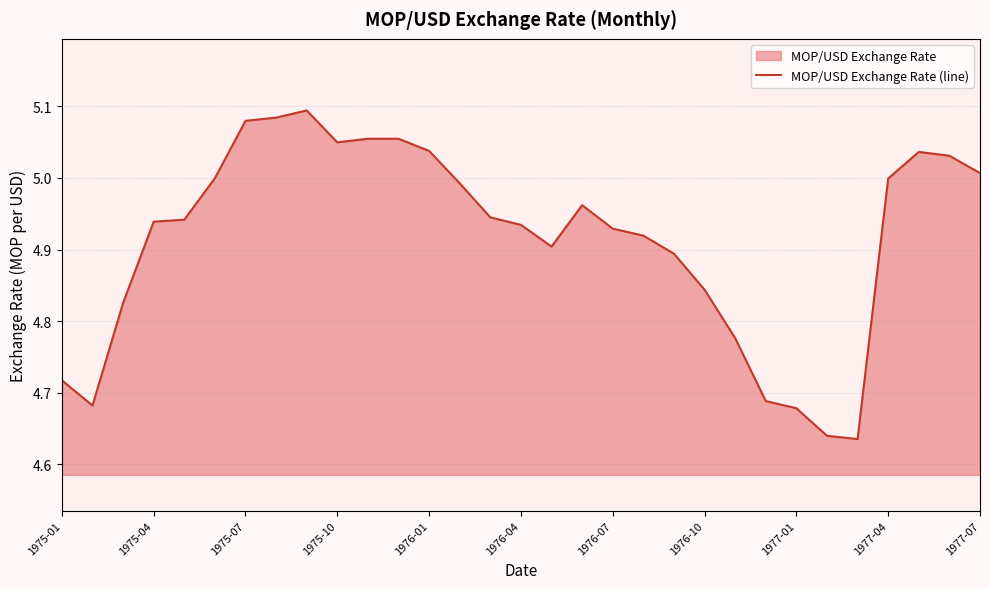

What is the difference between the values at 15 and 1975-07?

0.1